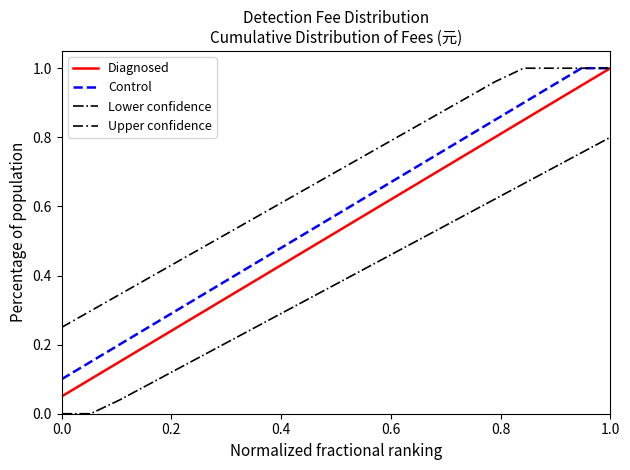

Rank the series by their average value, from lowest to highest.

Lower confidence, Diagnosed, Control, Upper confidence